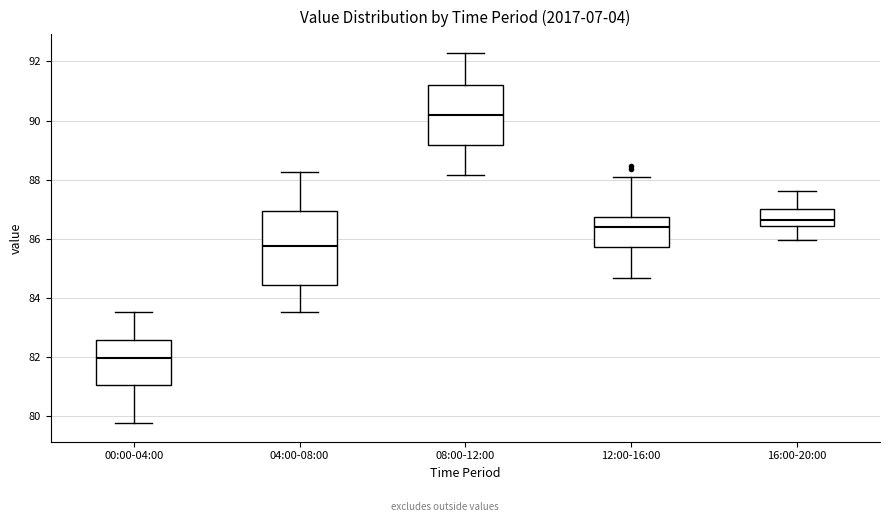

Where does the median line of the box for 04:00-08:00 sit on the y-axis? The values are not printed on the chart, so give them approximately, as read against the axis.

85.8